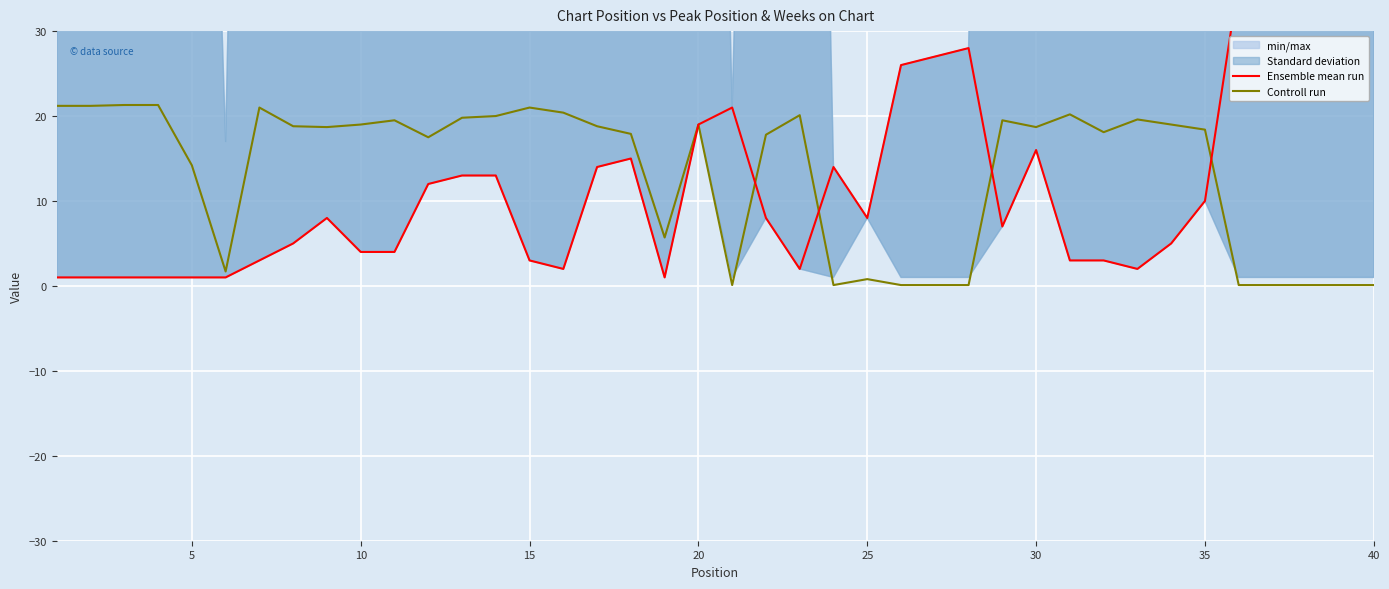

How many interior local valleys does the Ensemble mean run series have?

6